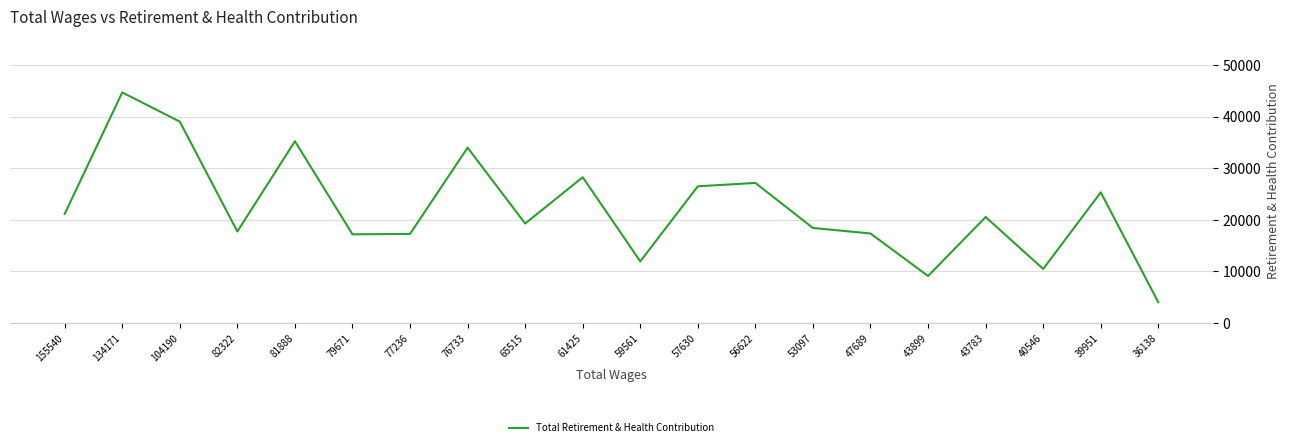

Where is the first local maximum?

134171